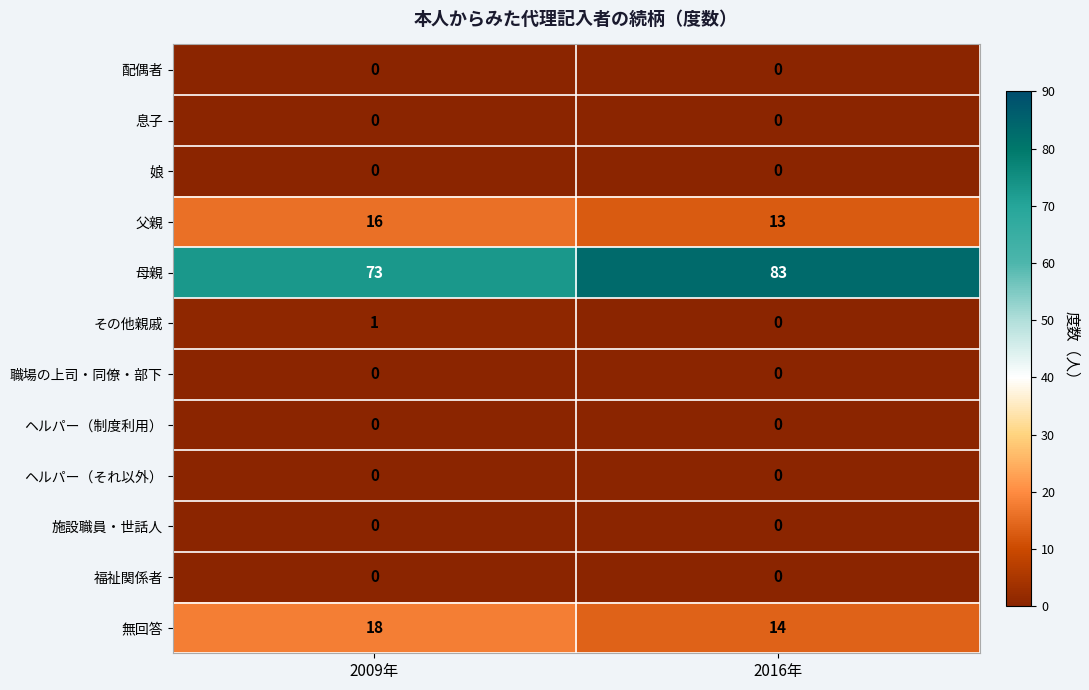

Which series has the largest total across all categories?

母親